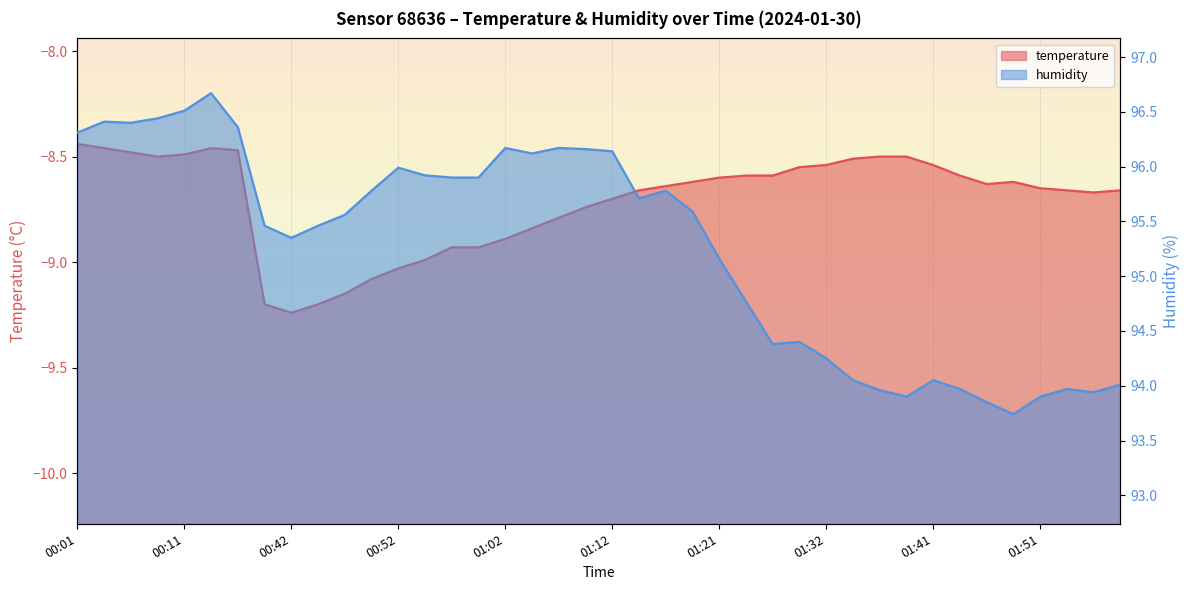

What is the difference between the maximum and minimum values in the temperature series?

0.8